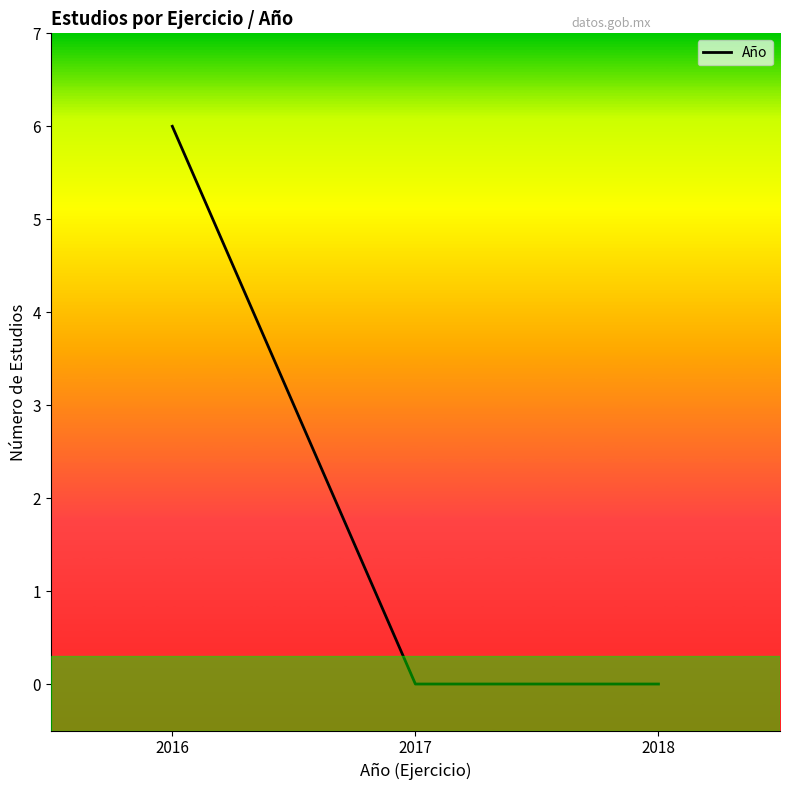

How many lines are shown in the chart?

1